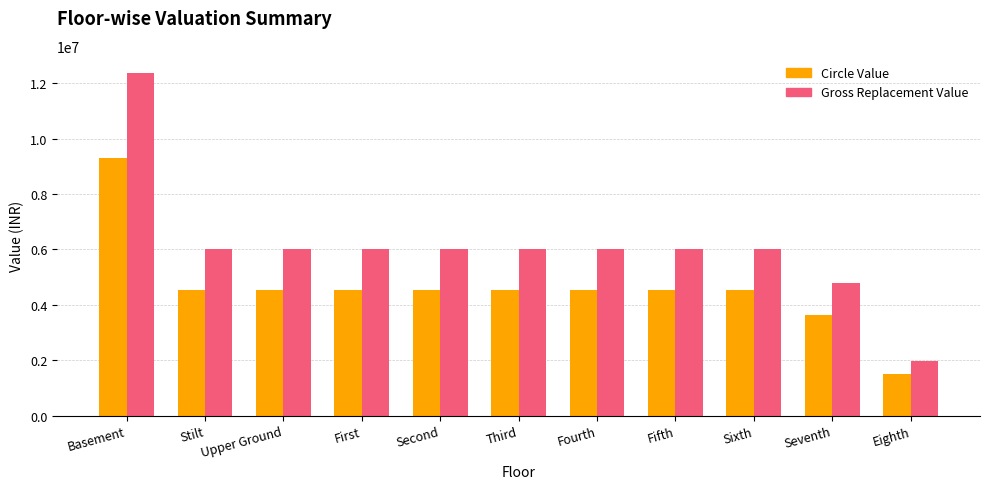

Reading left to right, list all the values displayed in this chart.

Circle Value: 9315000.0	4541250.0	4541250.0	4541250.0	4541250.0	4541250.0	4541250.0	4541250.0	4541250.0	3616500.0	1486500.0
Gross Replacement Value: 12366106.5	6028725.8	6028725.8	6028725.8	6028725.8	6028725.8	6028725.8	6028725.8	6028725.8	4801076.1	1973399.6